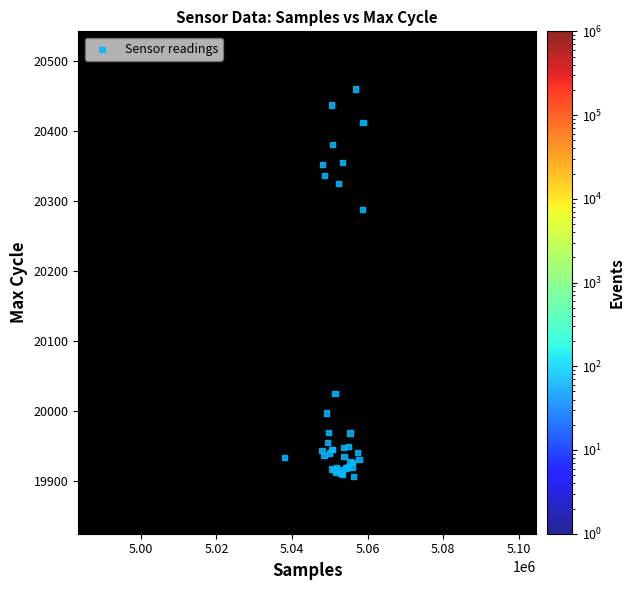

What Y value in the scatter plot is closest to 20182?

20287.8